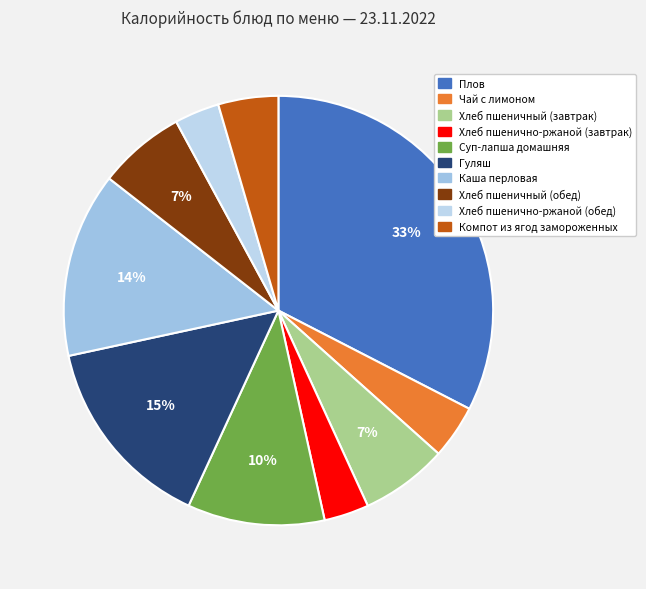

Count the number of slices in the pie.

10